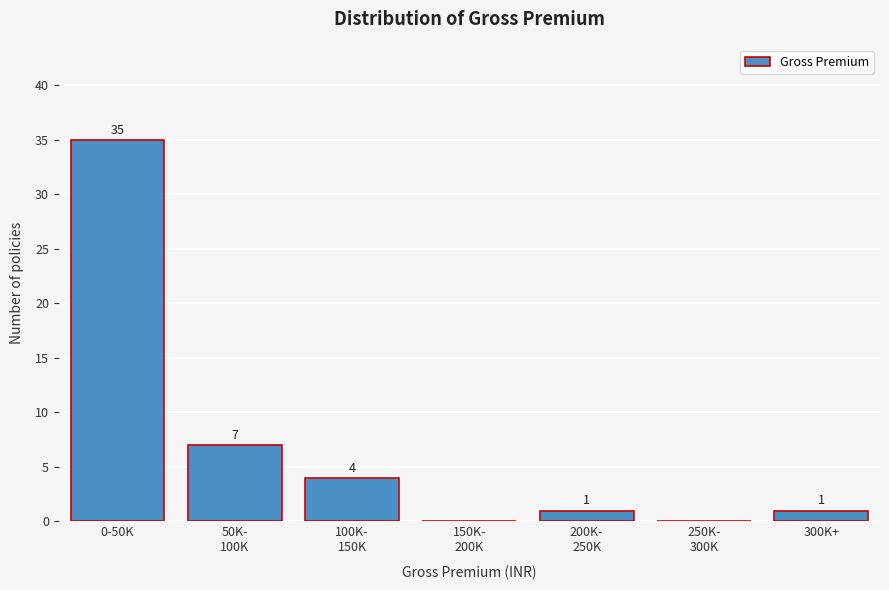

What is the greatest value displayed?

35